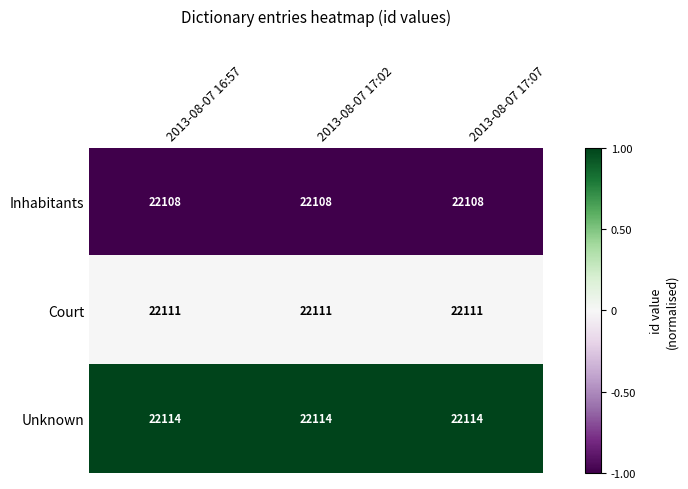

List the series in order of their overall mean, highest first.

Unknown, Court, Inhabitants